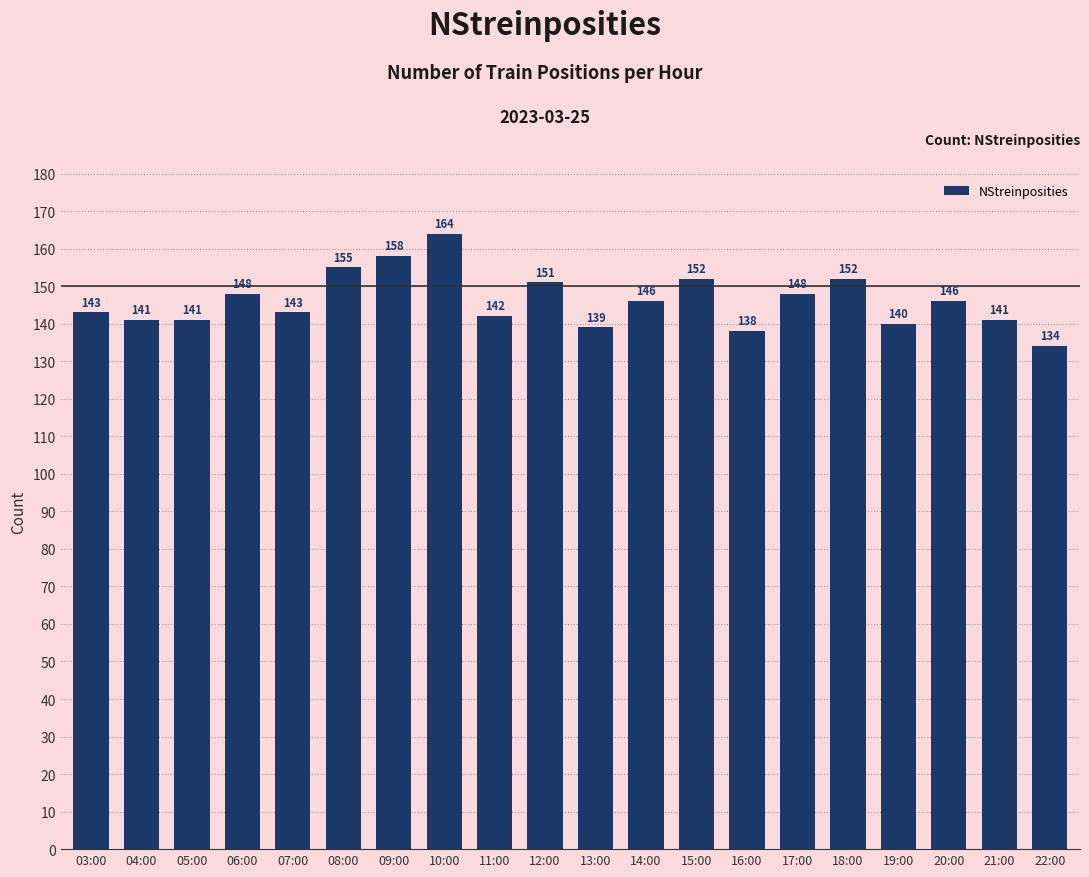

Approximately how many times larger is the value at 09:00 compared to 11:00?

1.1